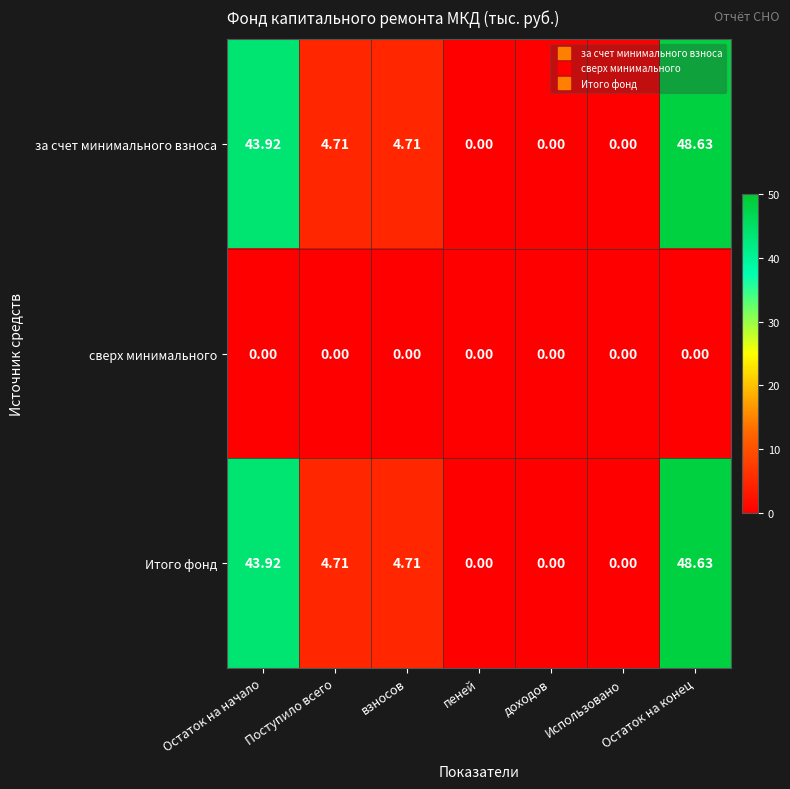

Is the value of Итого фонд at Остаток на начало greater than the value of сверх минимального at Использовано?

Yes